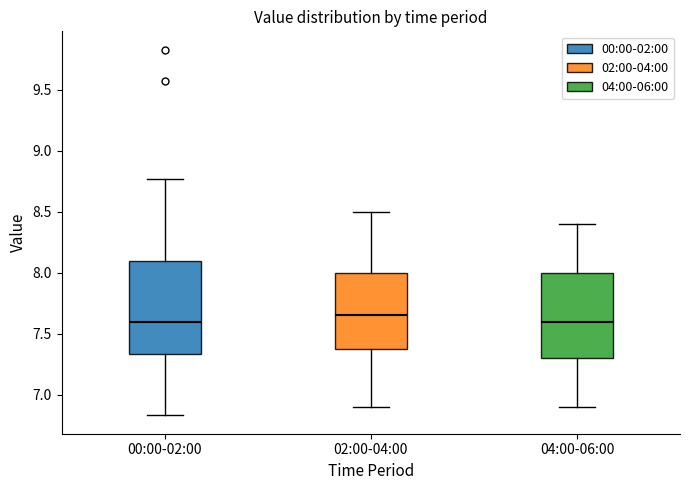

Comparing the boxes themselves (not the whiskers), which one is the tallest?

00:00-02:00